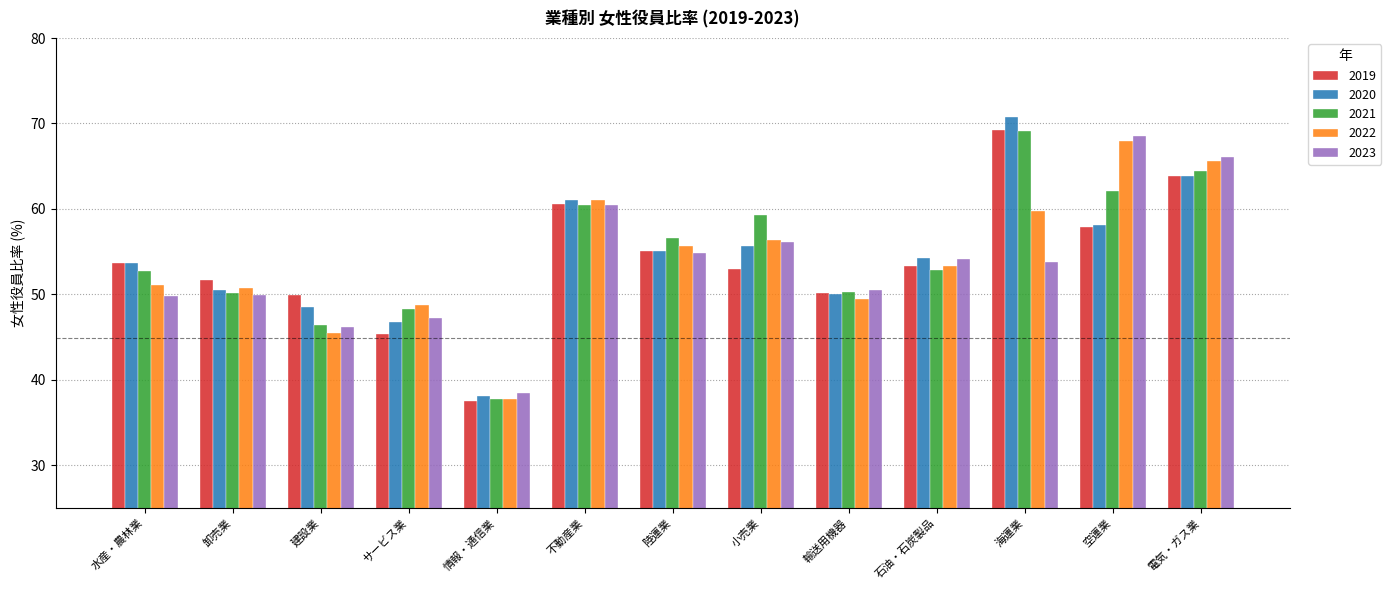

What is the difference between the maximum and minimum values in the 2020 series?

32.7